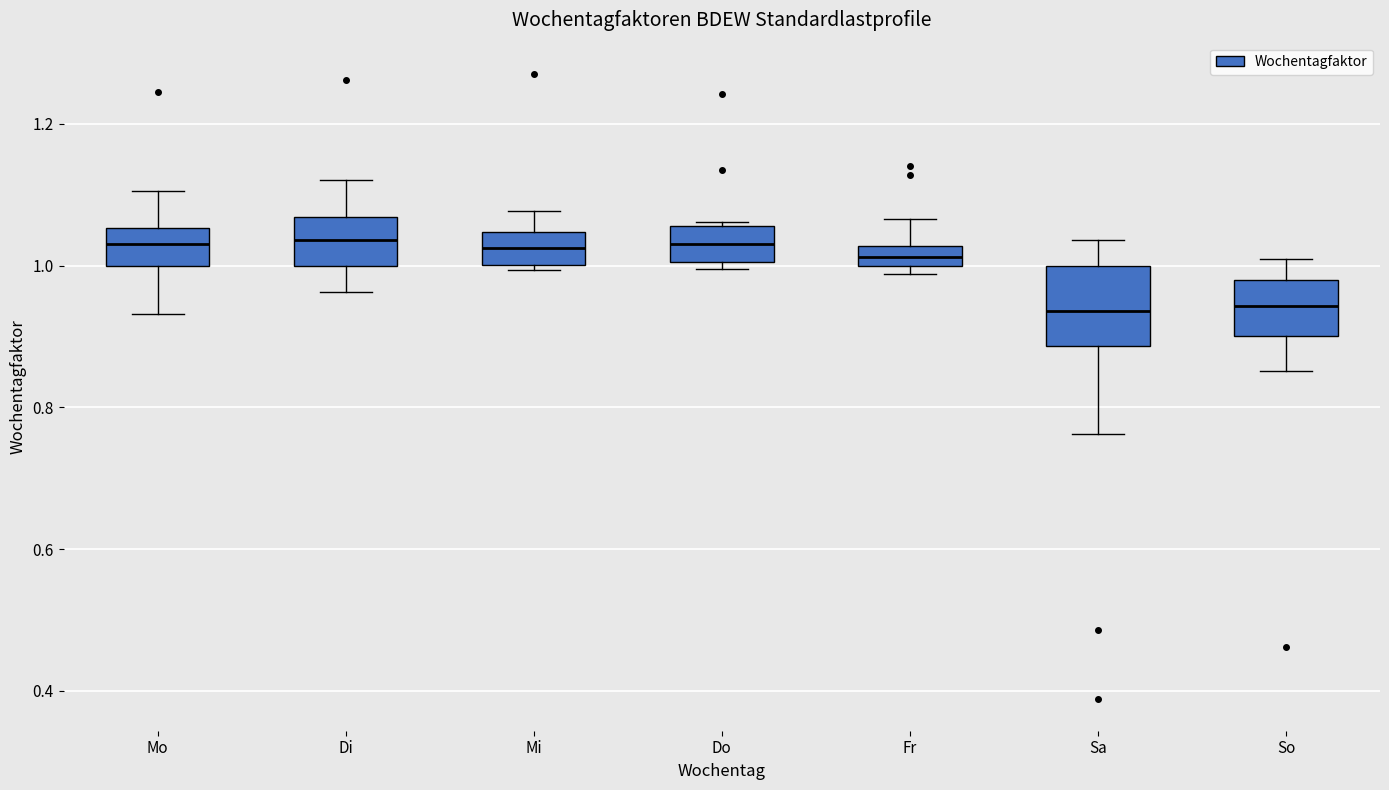

Which box is the tallest, from its lower edge to its upper edge?

Sa